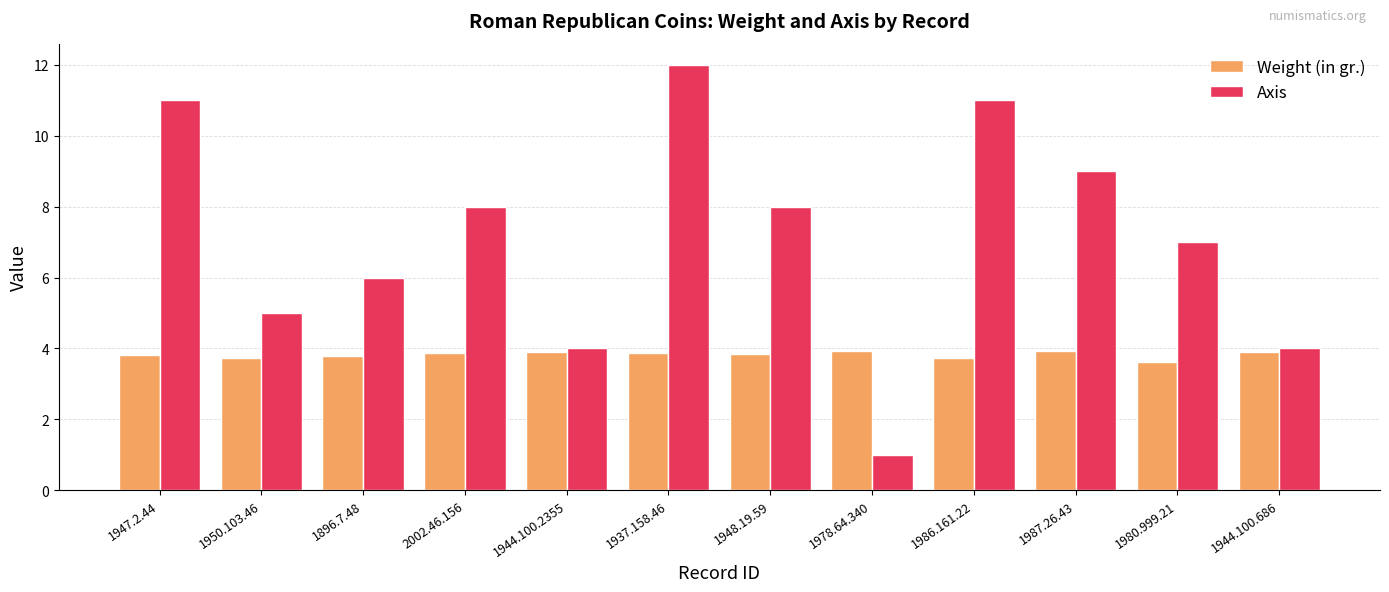

How many groups of bars are there?

12